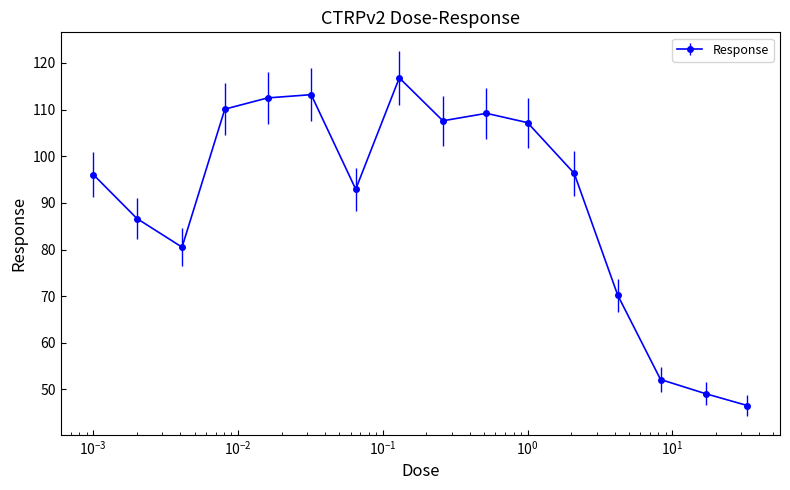

What is the value of the 13th point from the left?

70.2